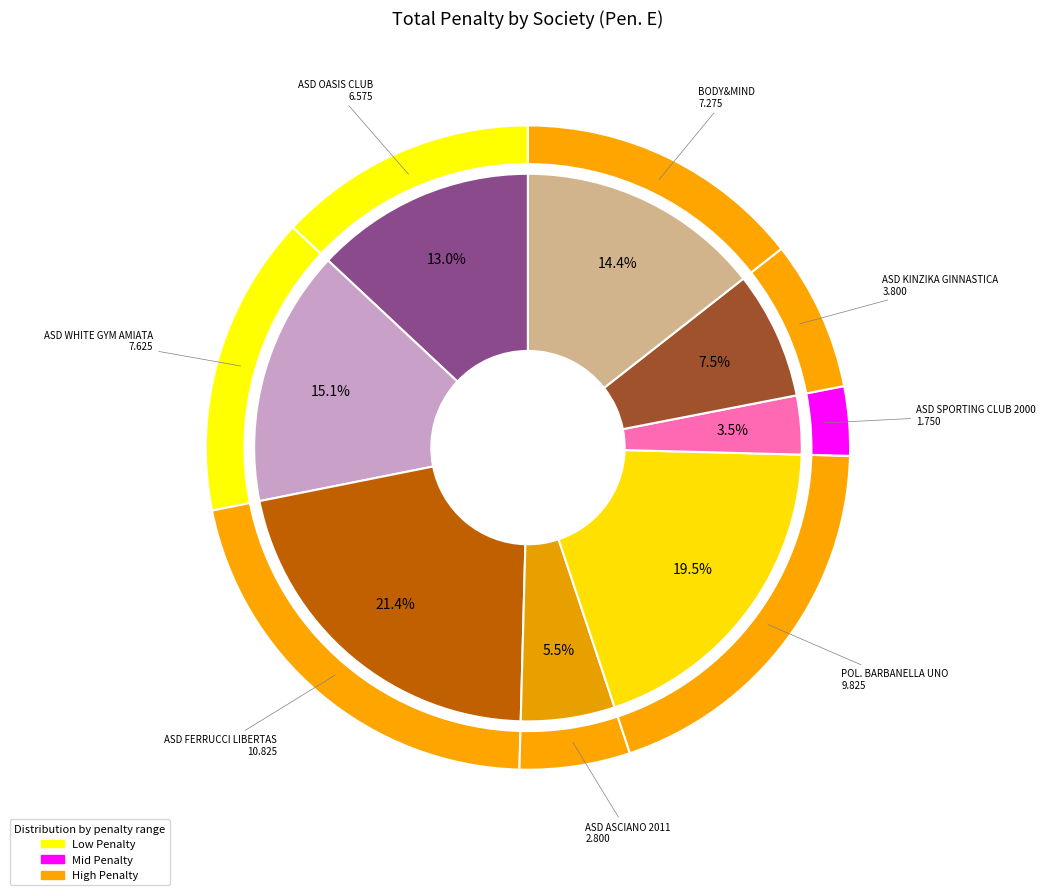

True or false: BODY&MIND accounts for 31% of the total.

False